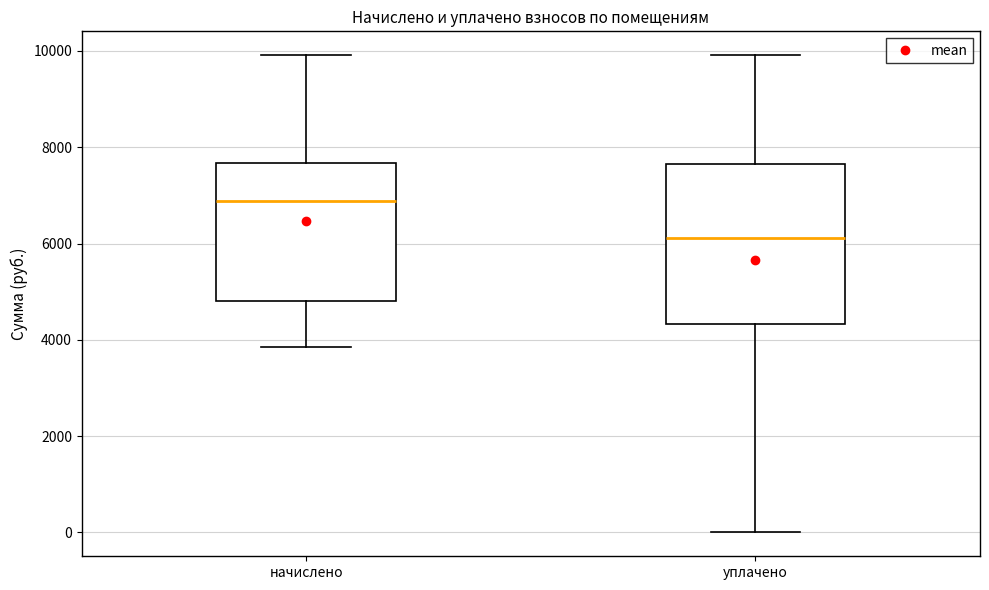

Reading left to right, read every box against the y-axis: the position of its median line, the range the box covers, and the ends of its whiskers. The values are not printed on the chart, so give them approximately, as read against the axis.

начислено: median 6800, box 4800 to 7600, whiskers 3800 to 10000
уплачено: median 6200, box 4400 to 7600, whiskers 0 to 10000